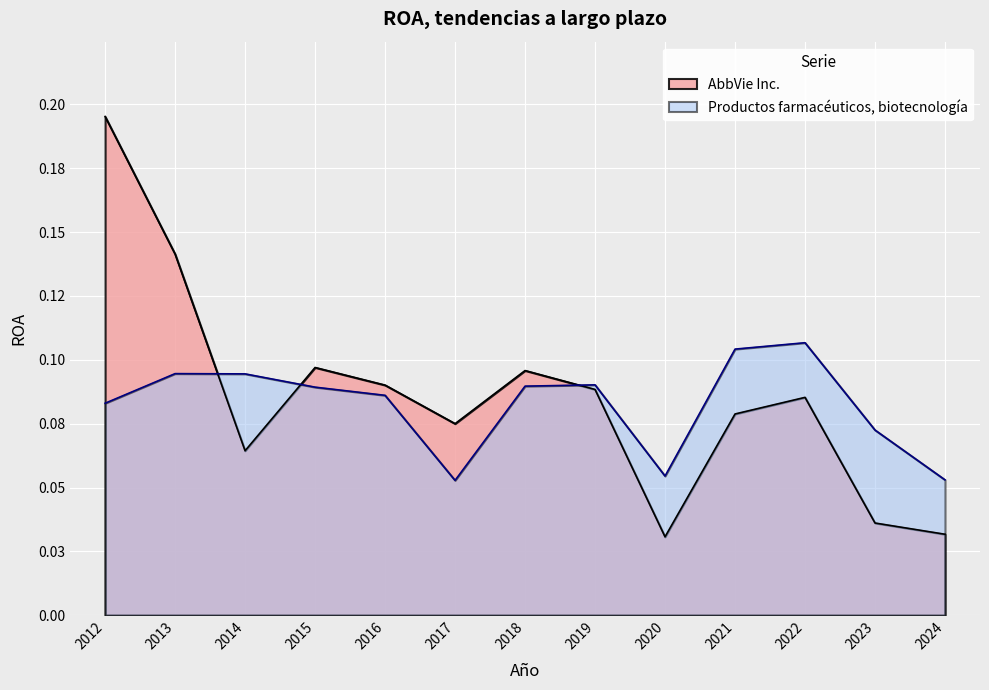

How many AbbVie Inc. values are between 0 and 1?

13